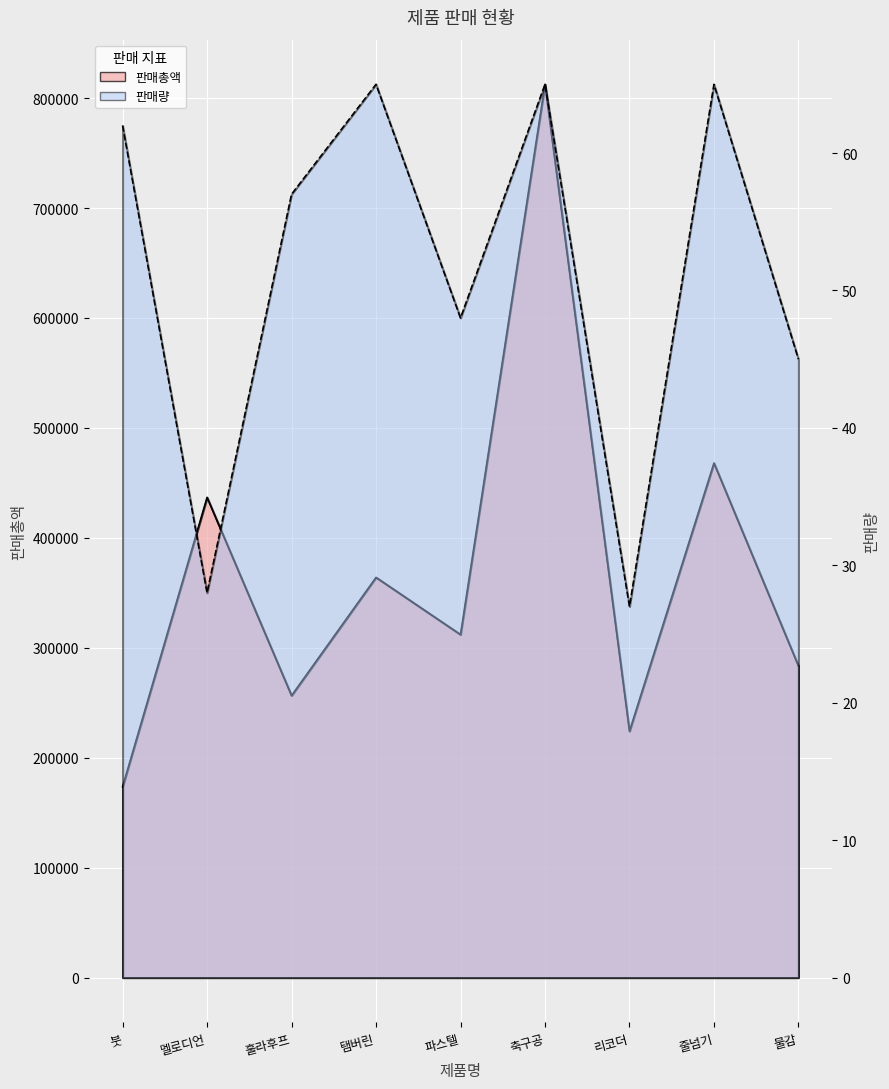

Reading left to right, what are all the values shown in this chart?

판매총액: 173600	436800	256500	364000	312000	812500	224100	468000	283500
판매량: 62	28	57	65	48	65	27	65	45